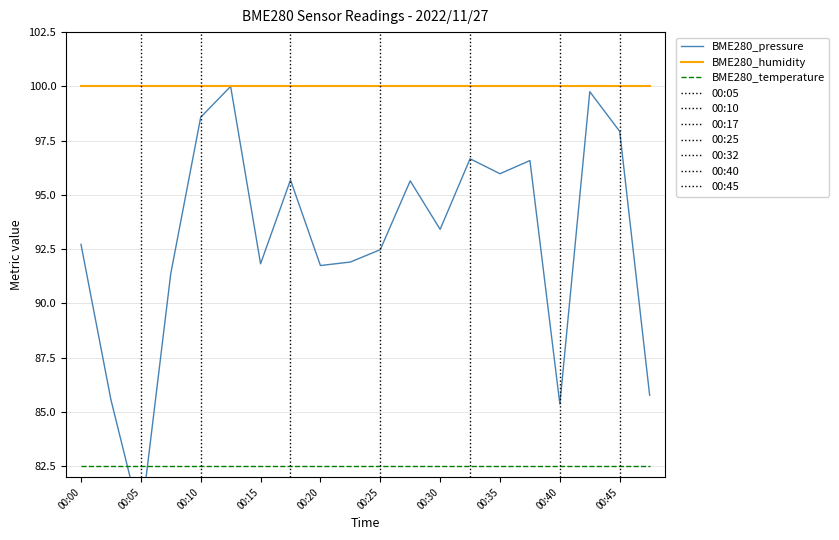

The value of BME280_temperature at 00:25 is 31.9. True or false?

False